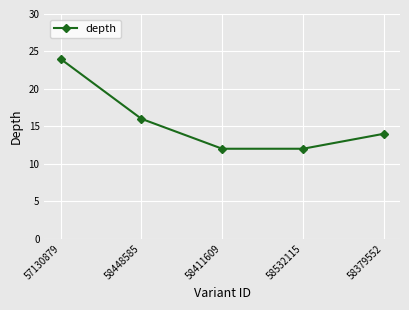

True or false: the data shows 16 at 58448585.

True